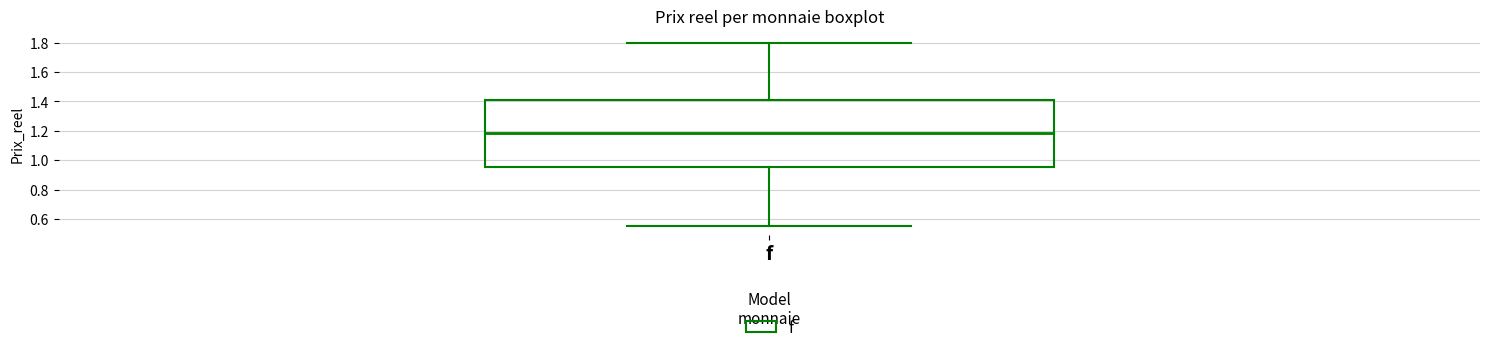

Where does the upper whisker of the box for f end on the y-axis? The values are not printed on the chart, so give them approximately, as read against the axis.

1.80